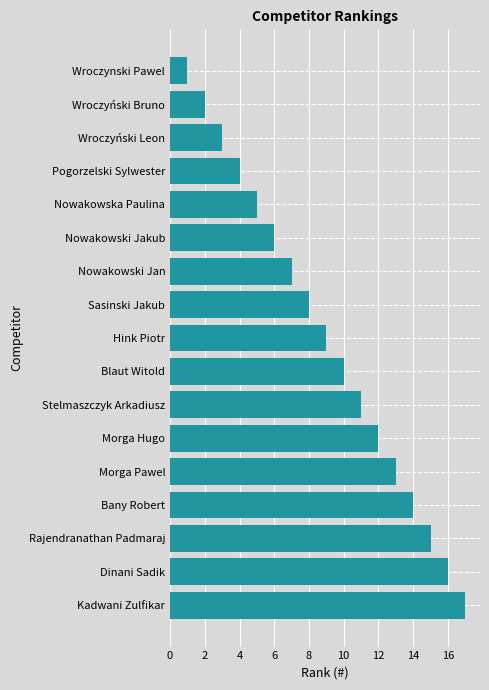

Between Blaut Witold and Sasinski Jakub, which is larger?

Blaut Witold